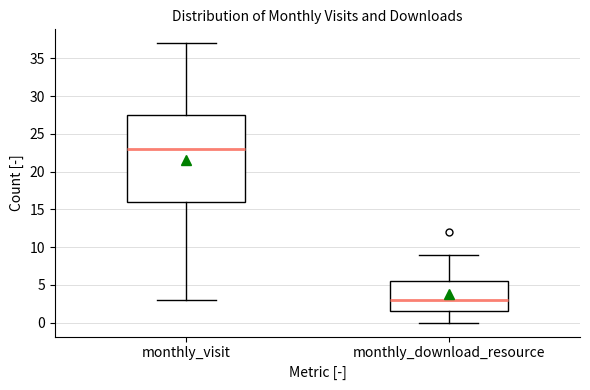

Where is the upper edge of the box for monthly_visit on the y-axis? The values are not printed on the chart, so give them approximately, as read against the axis.

27.5